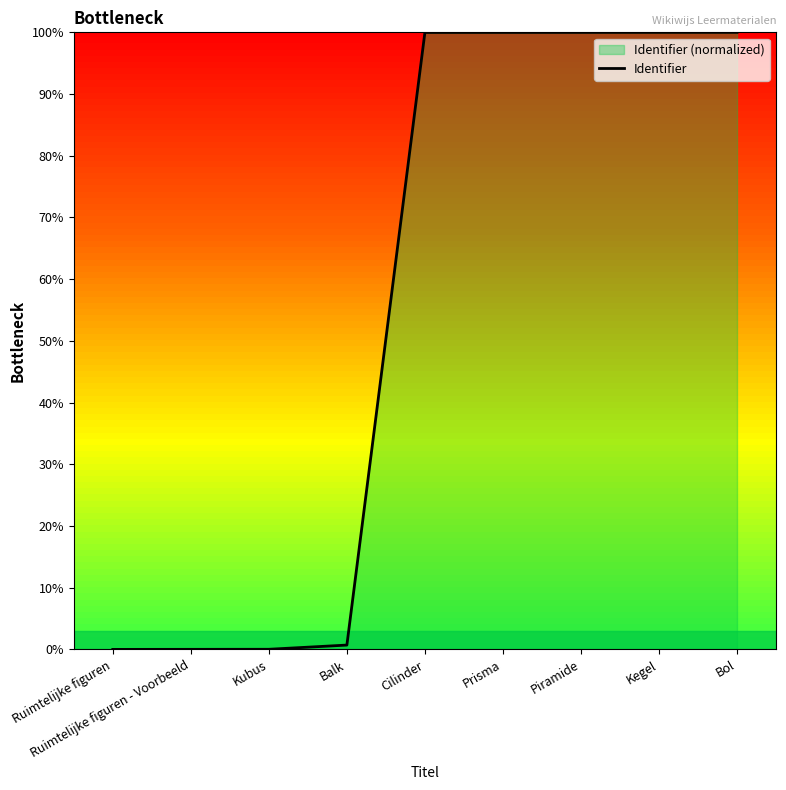

List the labels in order of value, smallest first.

Ruimtelijke figuren, Ruimtelijke figuren - Voorbeeld, Kubus, Balk, Cilinder, Prisma, Piramide, Kegel, Bol